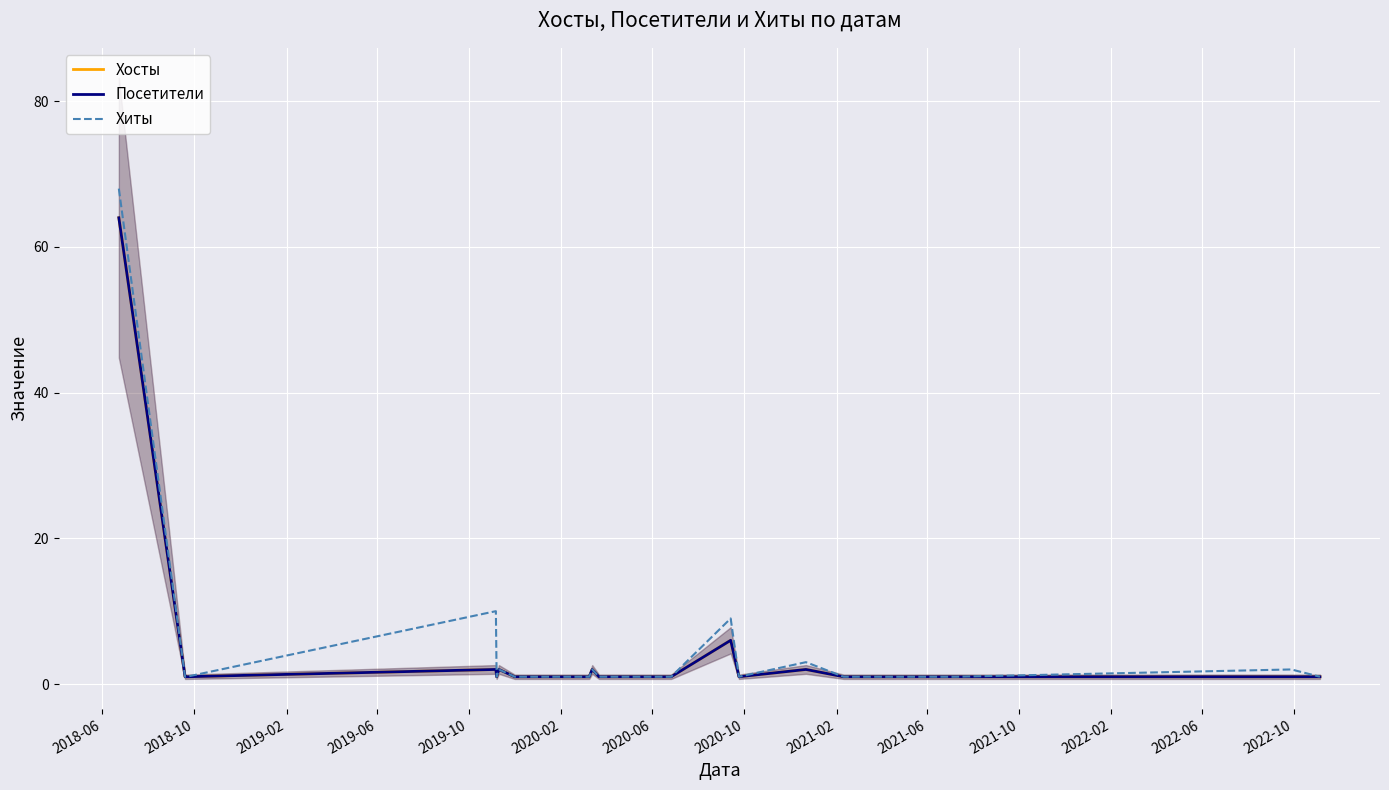

True or false: Посетители and Хосты cross at least once.

False